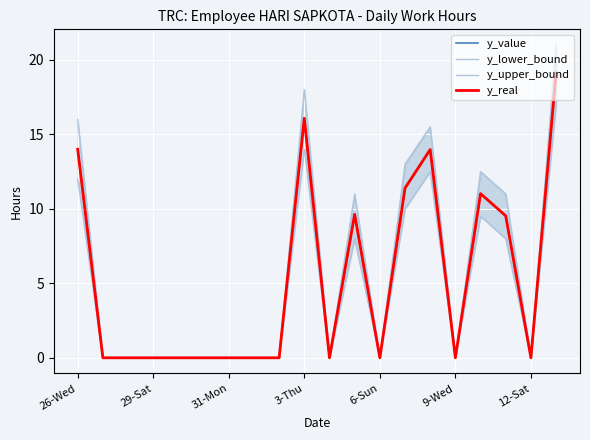

True or false: y_value and y_upper_bound cross at least once.

False